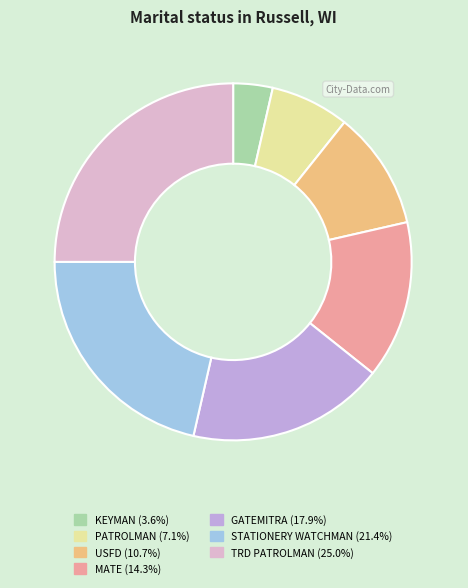

Count the number of slices in the pie.

7